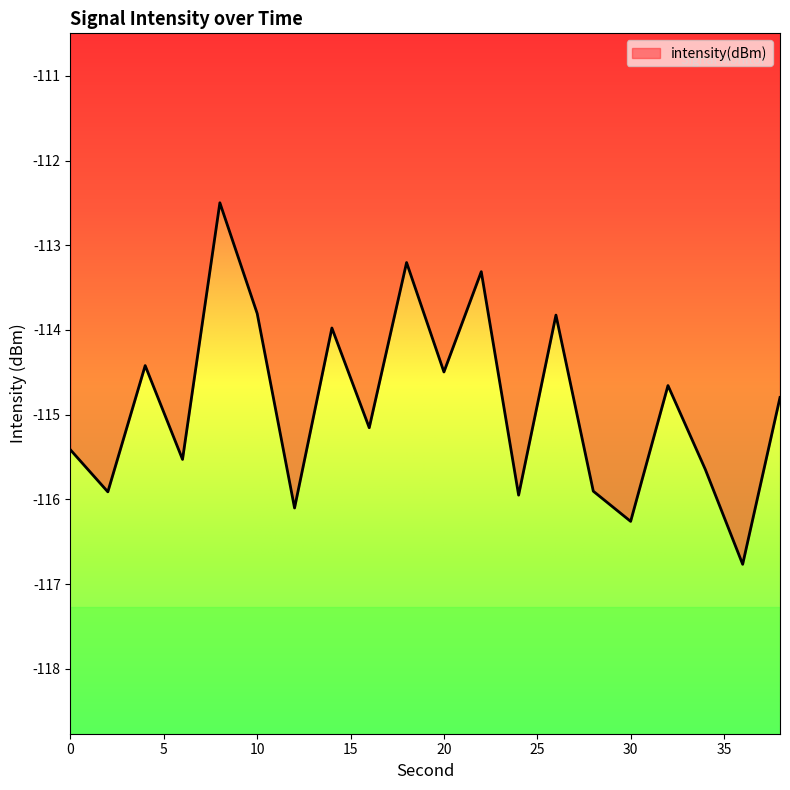

What is the minimum value shown in the chart?

-116.8